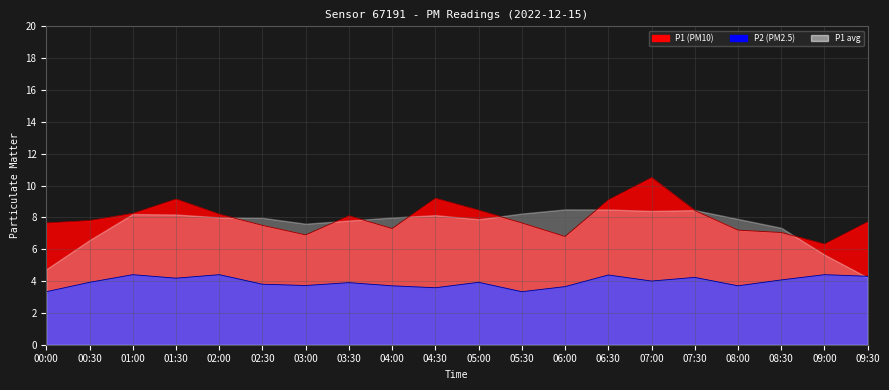

What is the minimum value shown in the chart?

3.3